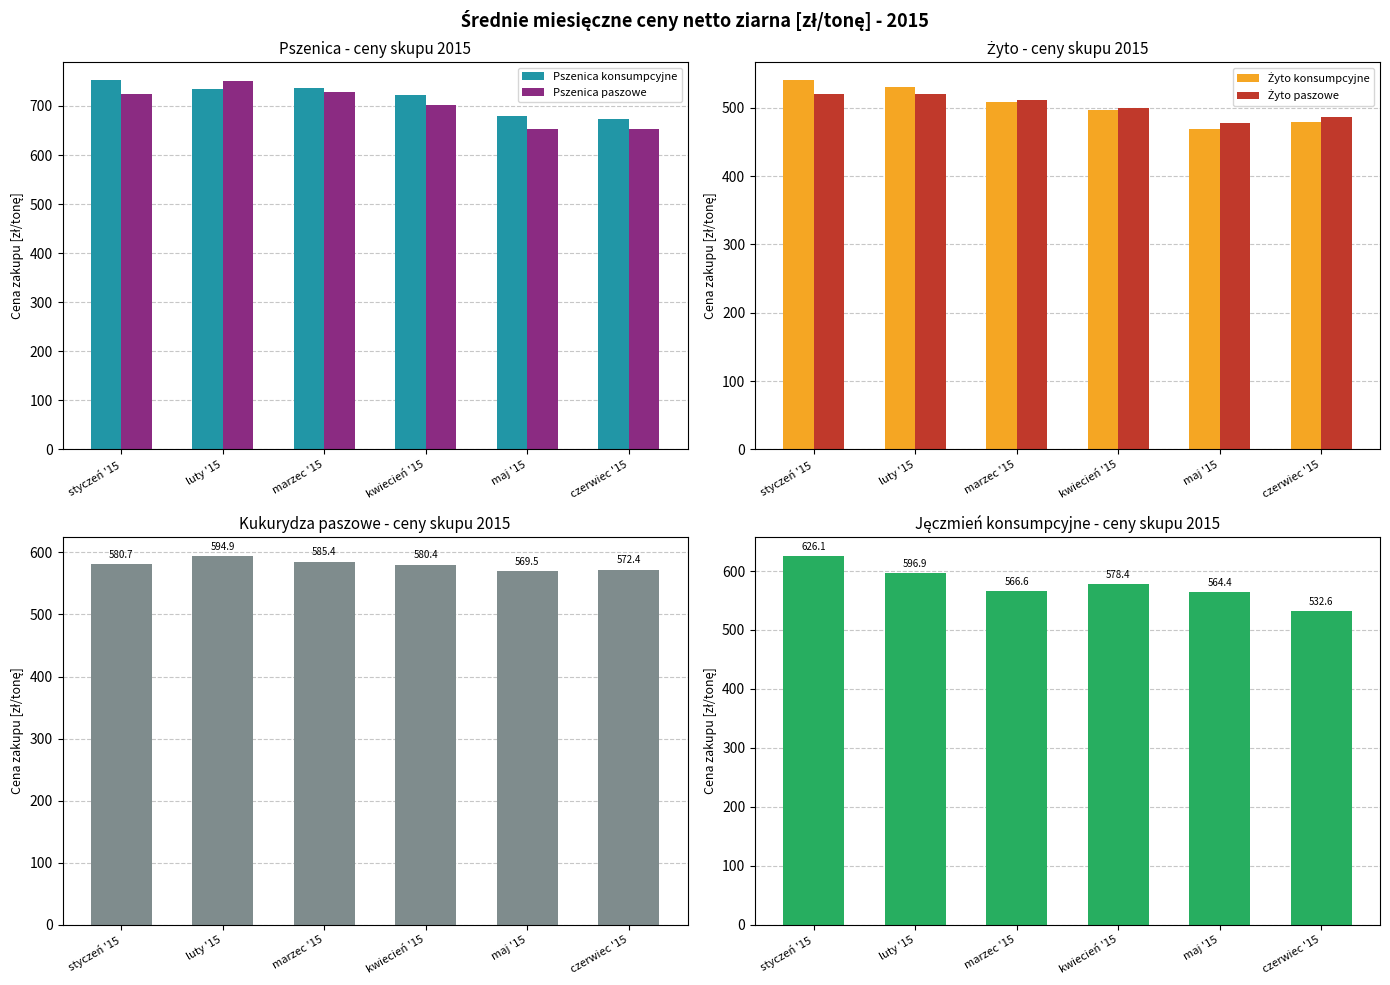

What is the difference between the second highest and minimum values in the Kukurydza paszowe series?

15.9